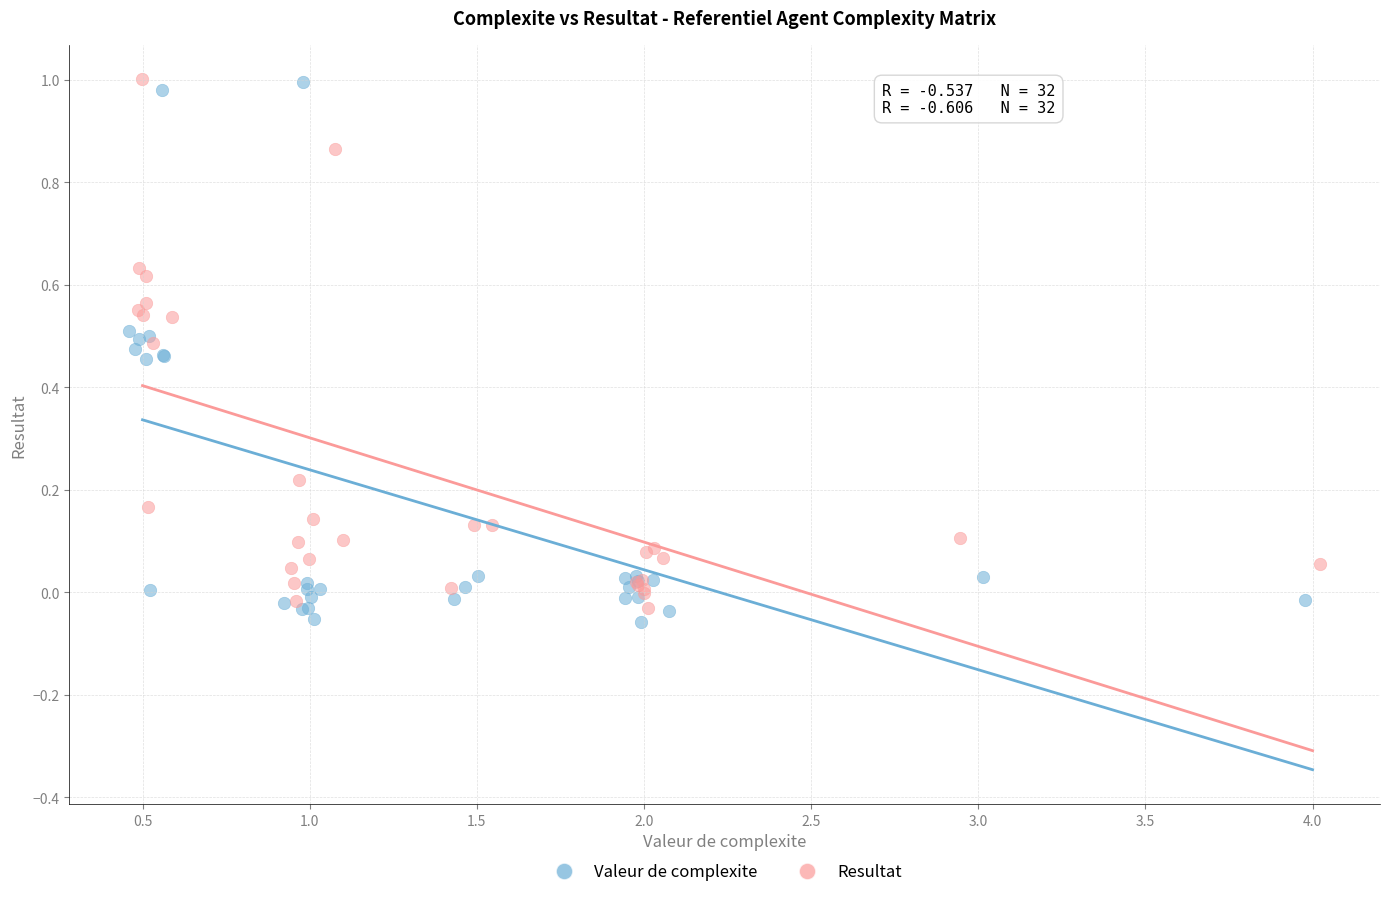

What are all the series names shown in the legend?

Valeur de complexite, Resultat